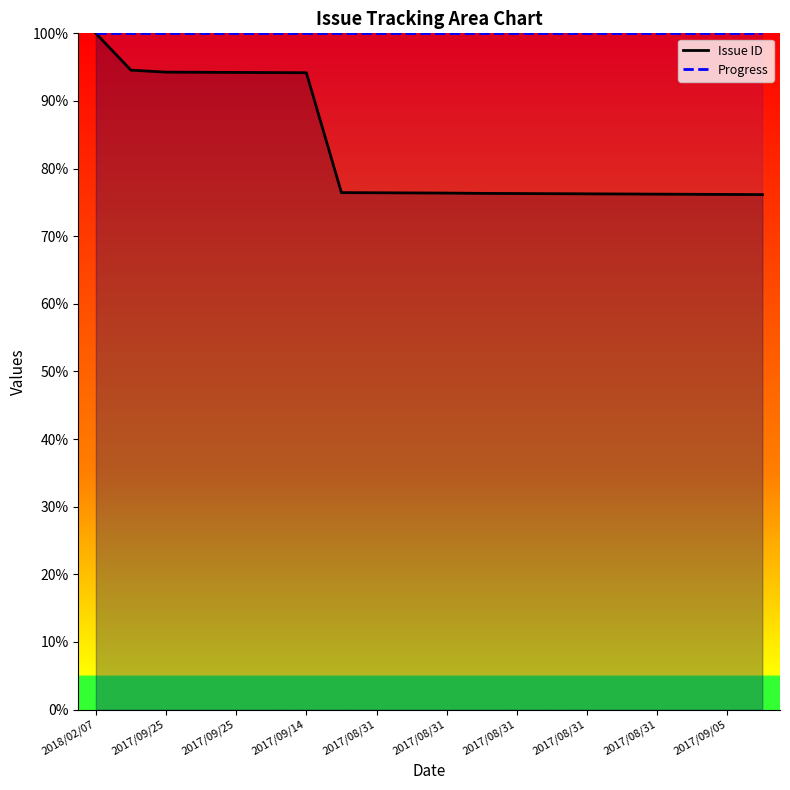

Does the chart have visible grid lines?

No